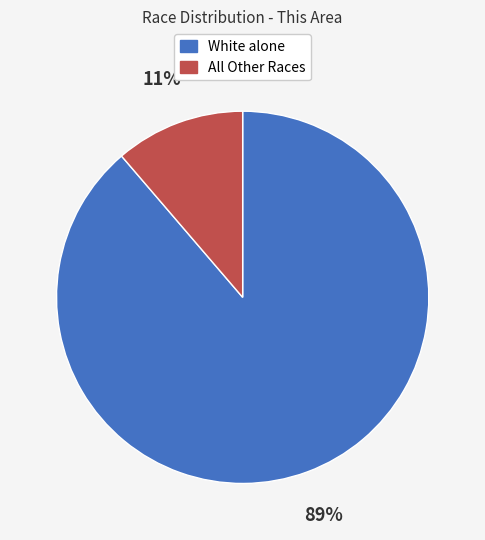

To the nearest percent, what is the average slice percentage?

50%